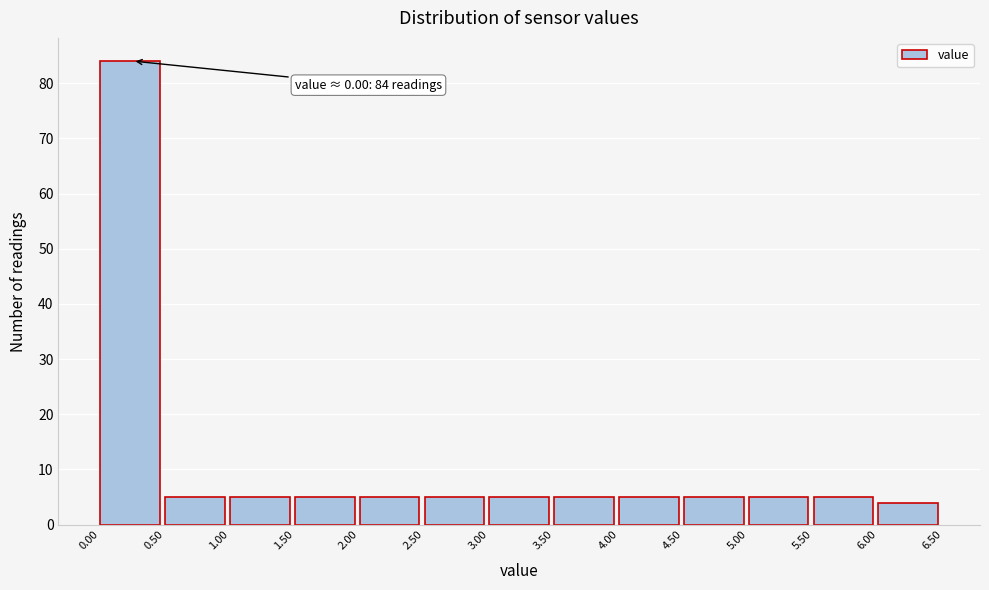

Over which range of the x-axis is the bar tallest?

0.00 to 0.50